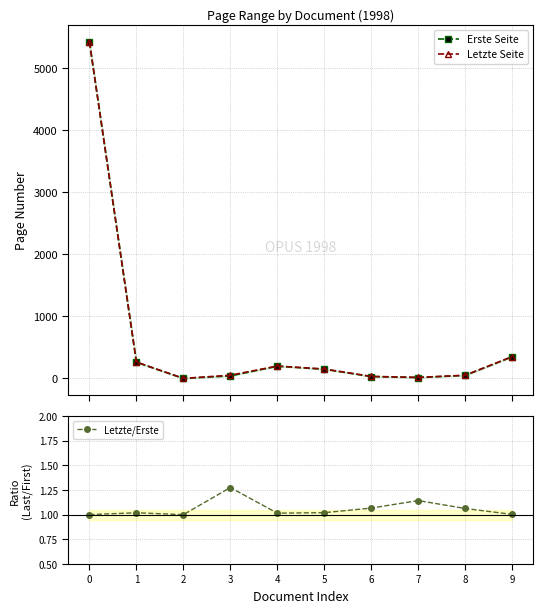

How many values in the Letzte/Erste series exceed 1?

9